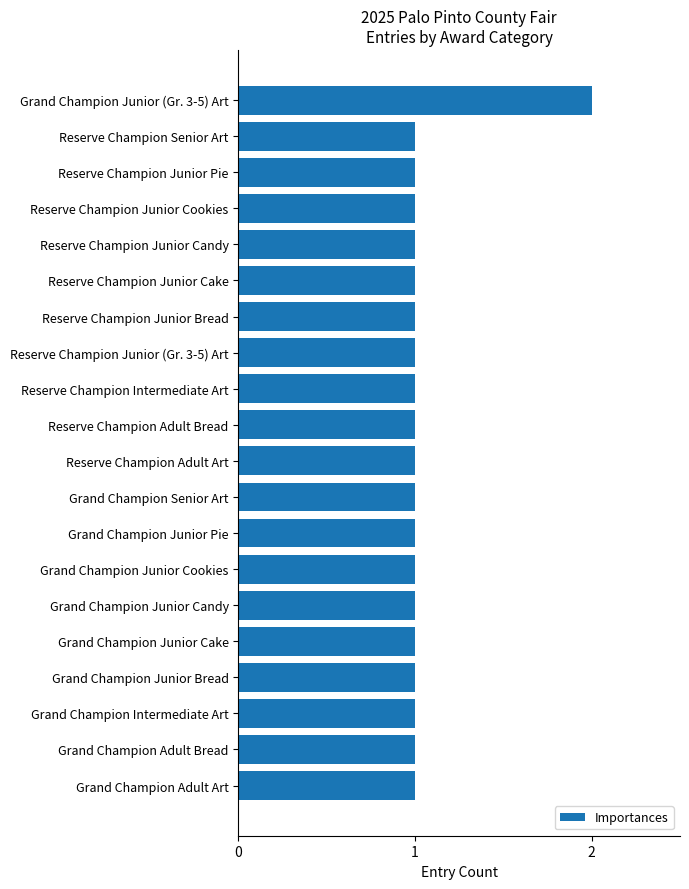

What is the average value?

1